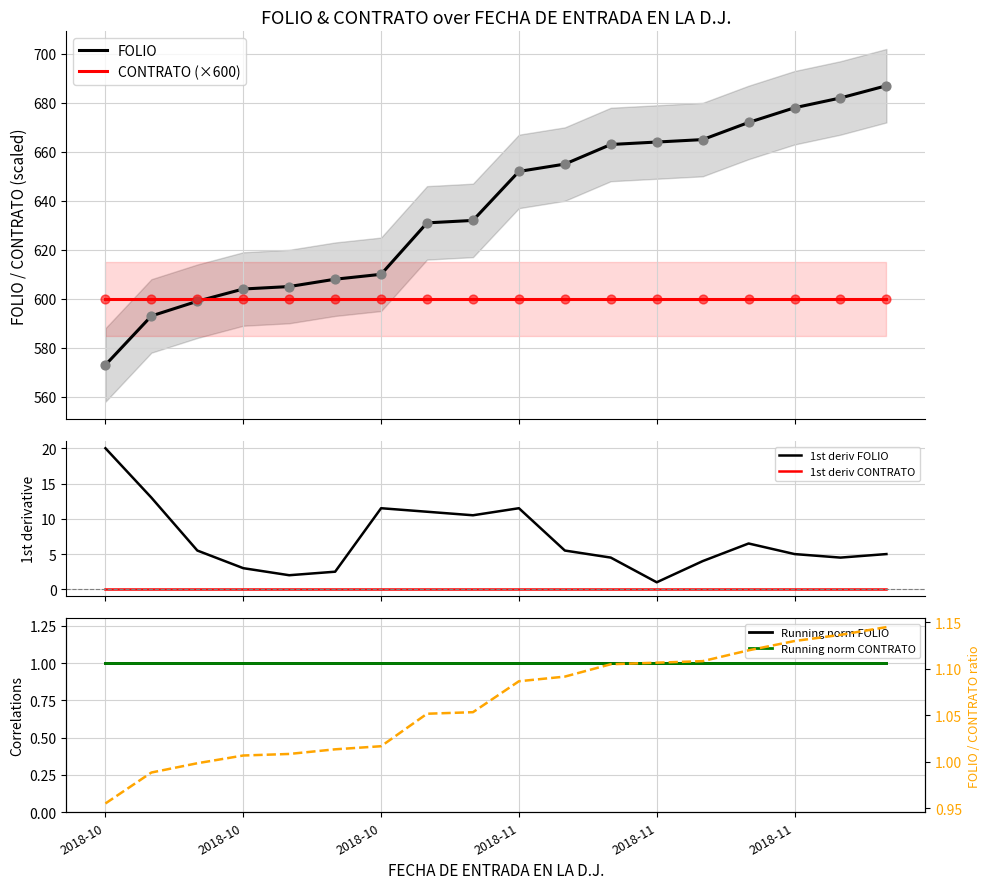

True or false: 1st deriv FOLIO and 1st deriv CONTRATO intersect in this chart.

False